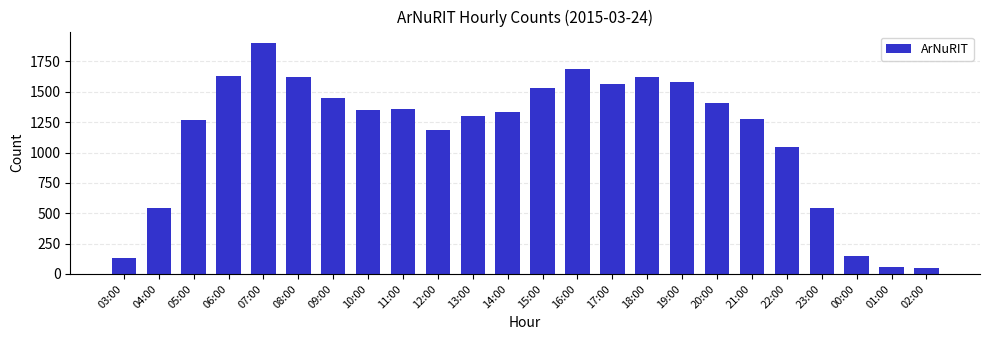

What is the sum of all values?

27574